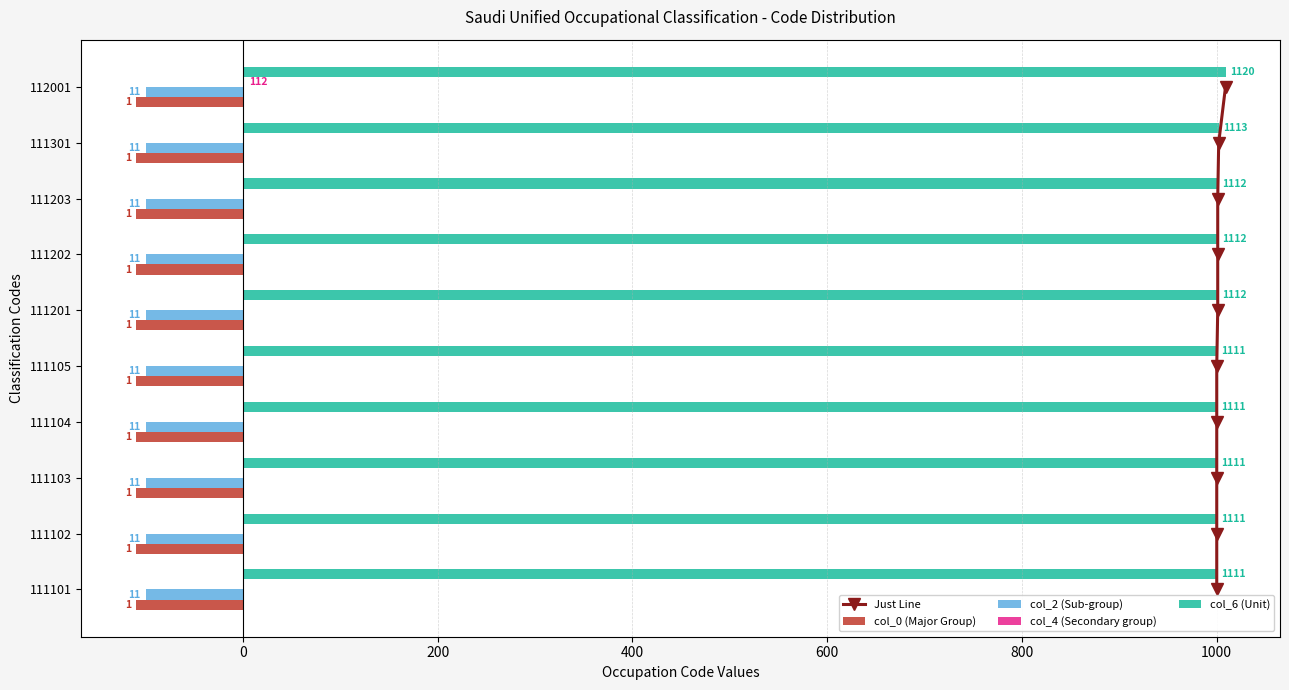

True or false: col_4 (Secondary group) has a value of 0.0 at 111105.

True